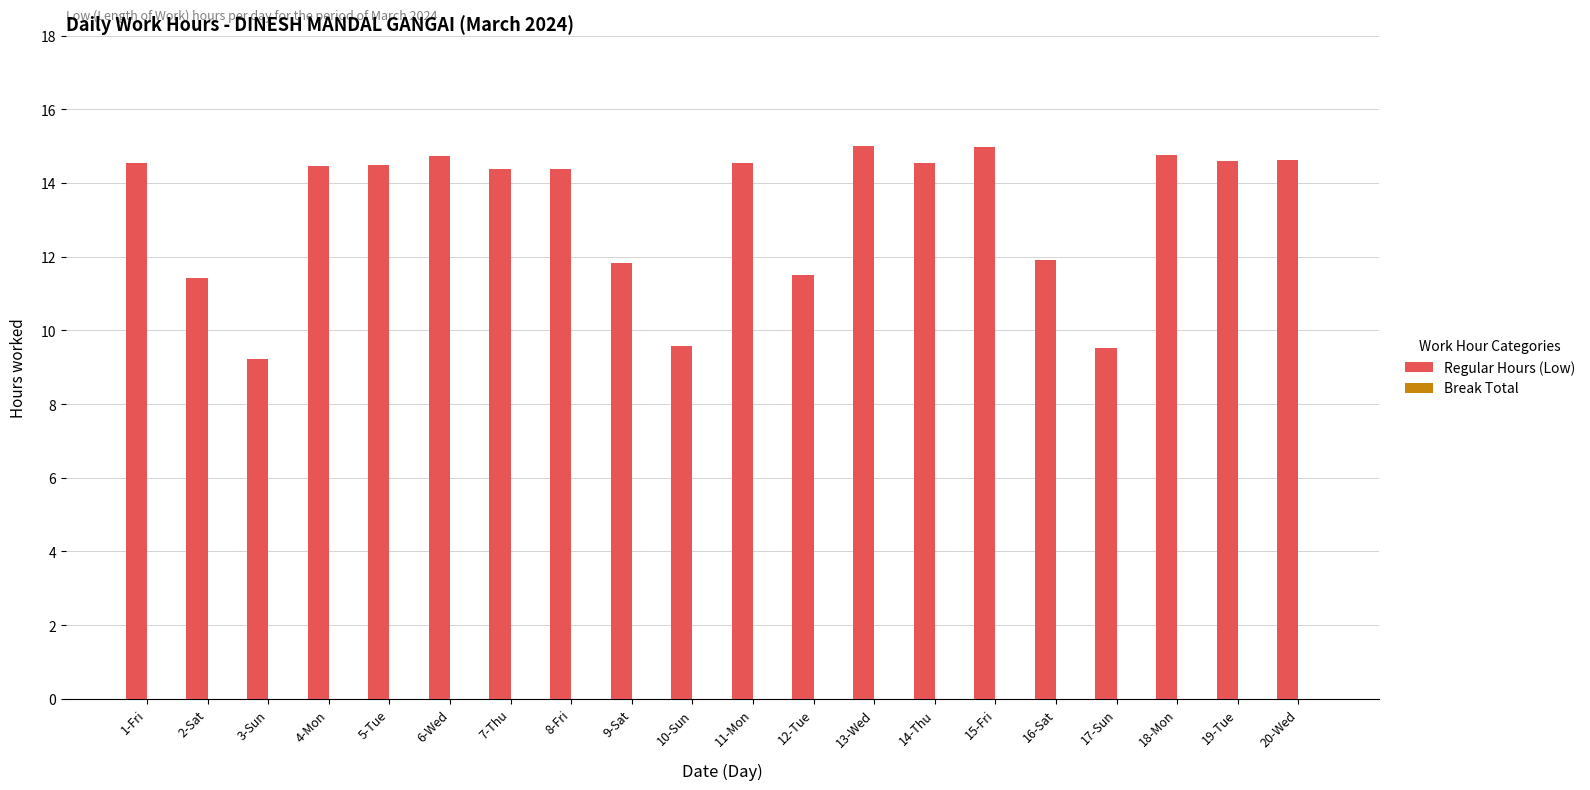

What is the sum of all values?

265.0